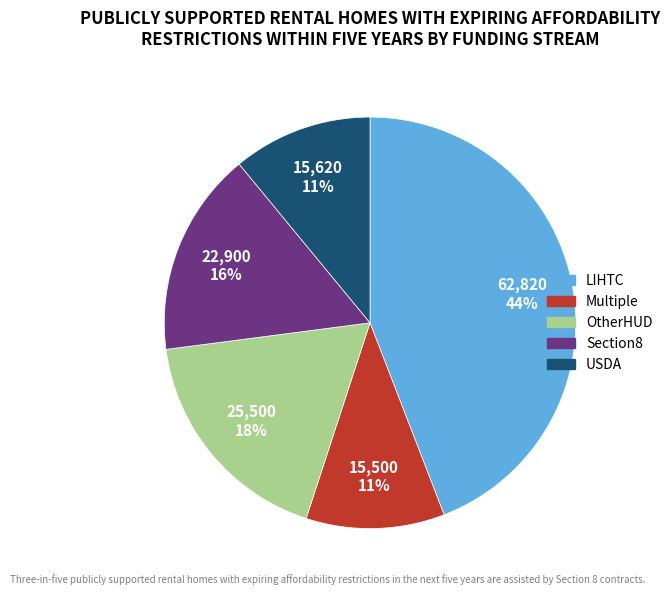

Is there any slice that represents more than half of the pie?

No